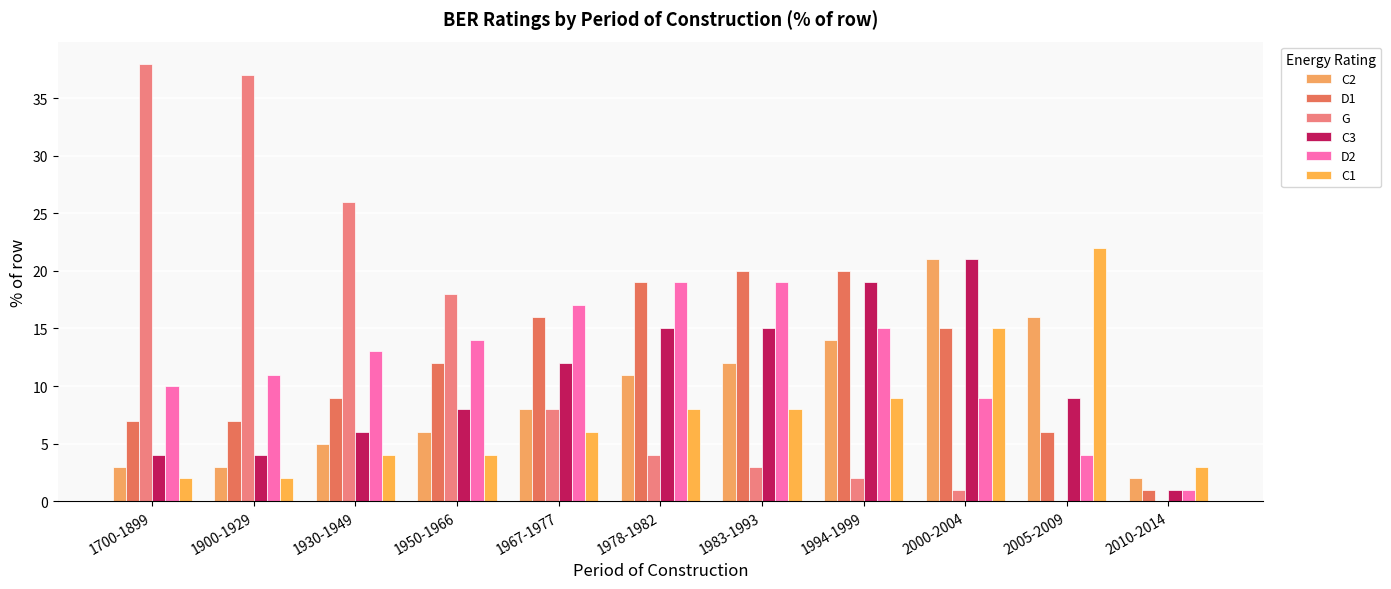

Does the chart contain stacked bars?

No